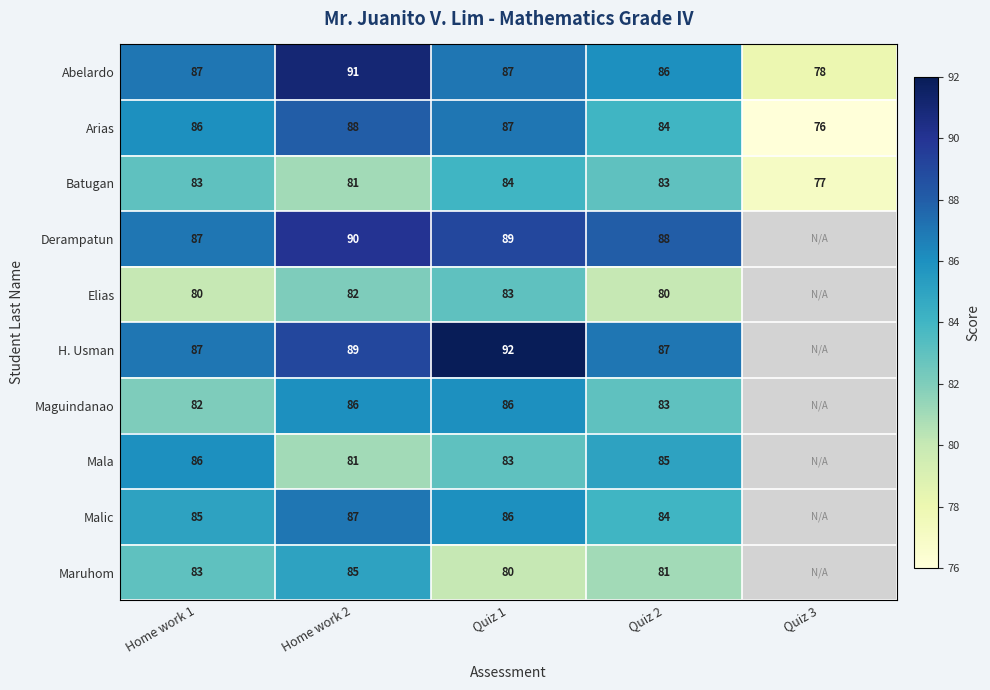

What value does the Batugan series have at Quiz 1?

84